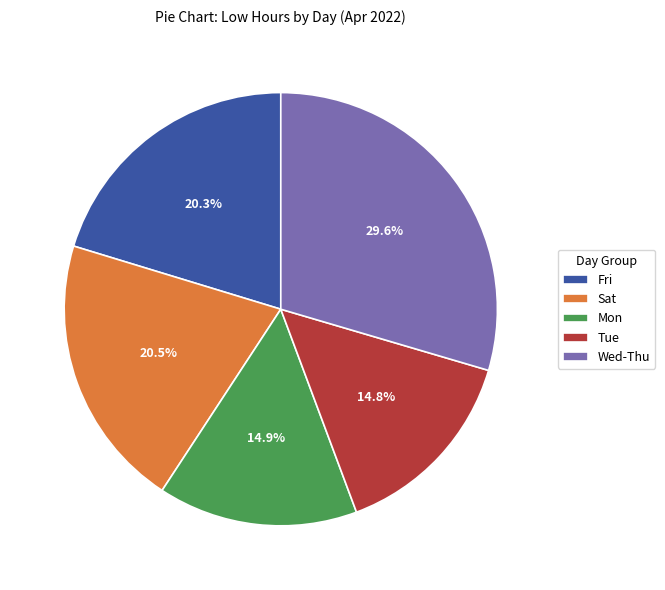

How many slices are in this pie chart?

5